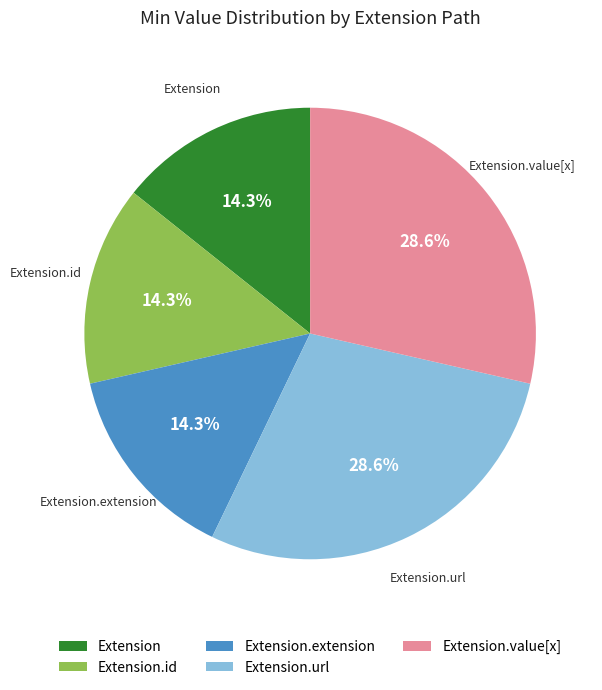

The Extension.url slice represents 37% of the pie. True or false?

False